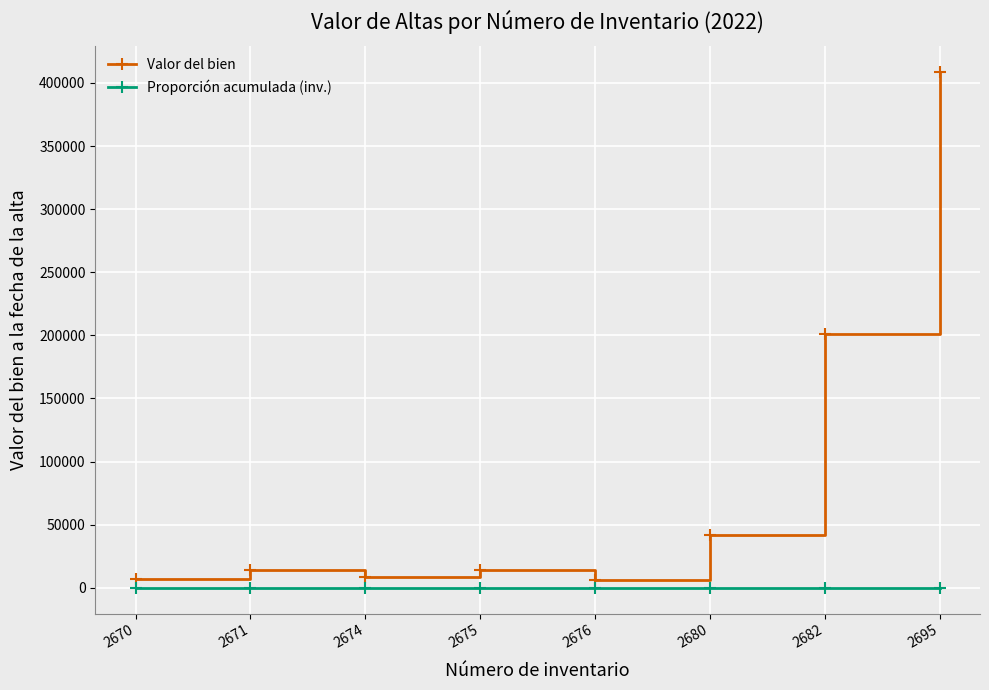

At which category is the sum across all series the highest?

2695